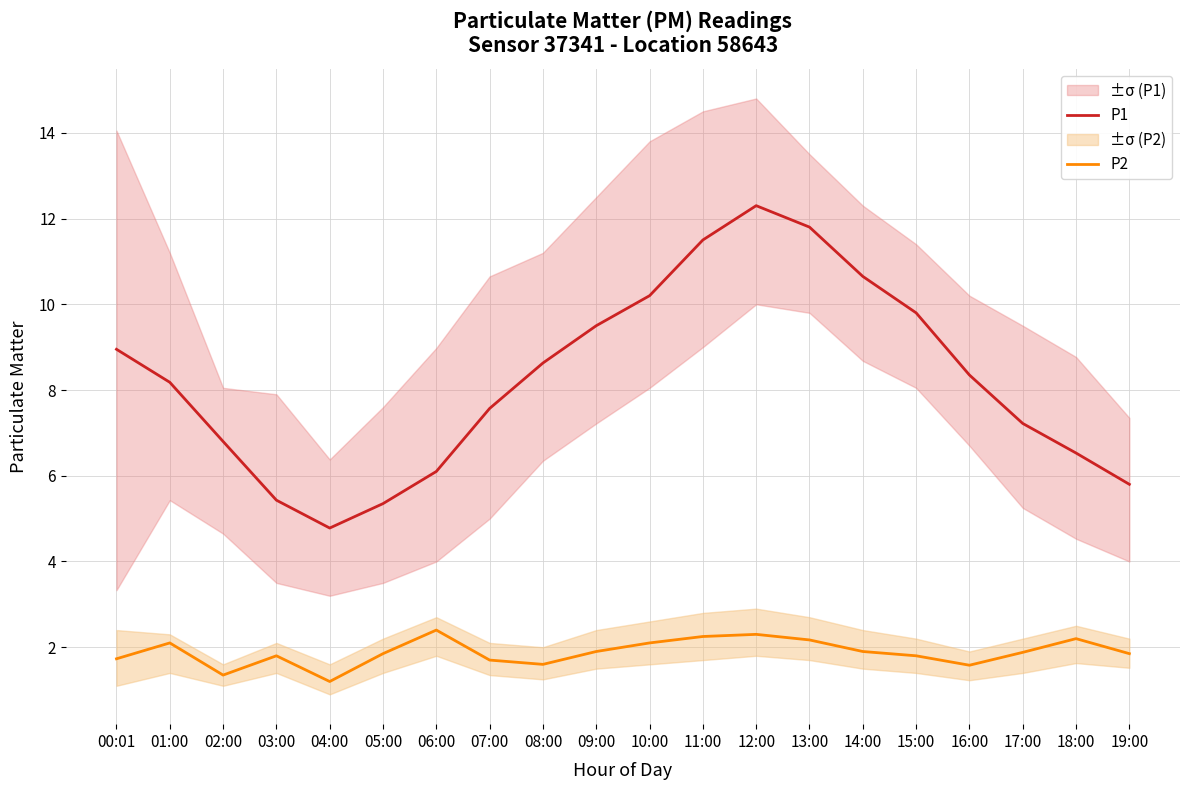

In P1, how many points are lower than both neighbors (excluding endpoints)?

1